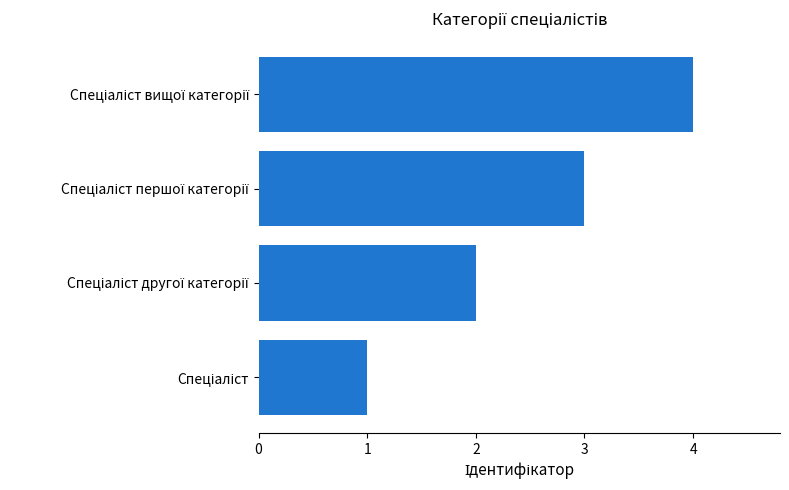

Does the chart contain any negative values?

No